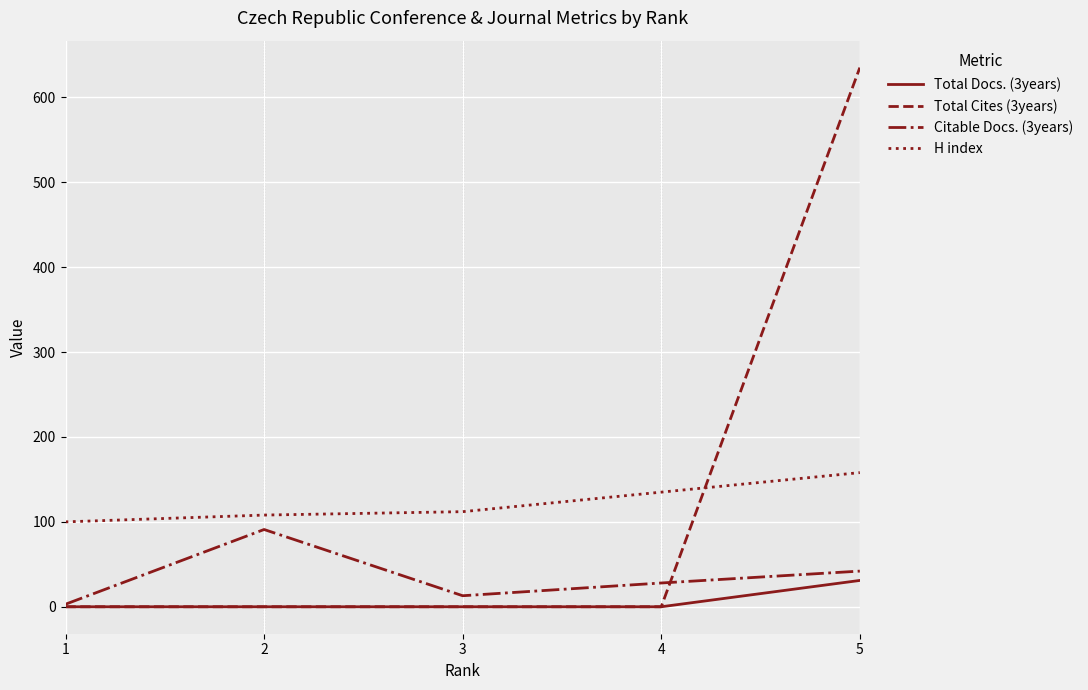

The value of H index at 5 is 41. True or false?

False